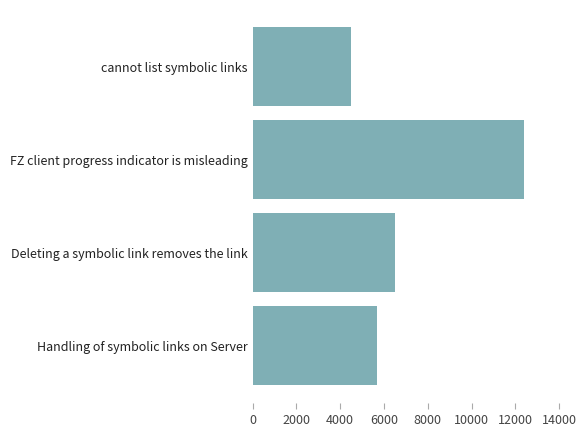

List the labels in order of value, smallest first.

cannot list symbolic links, Handling of symbolic links on Server, Deleting a symbolic link removes the link, FZ client progress indicator is misleading